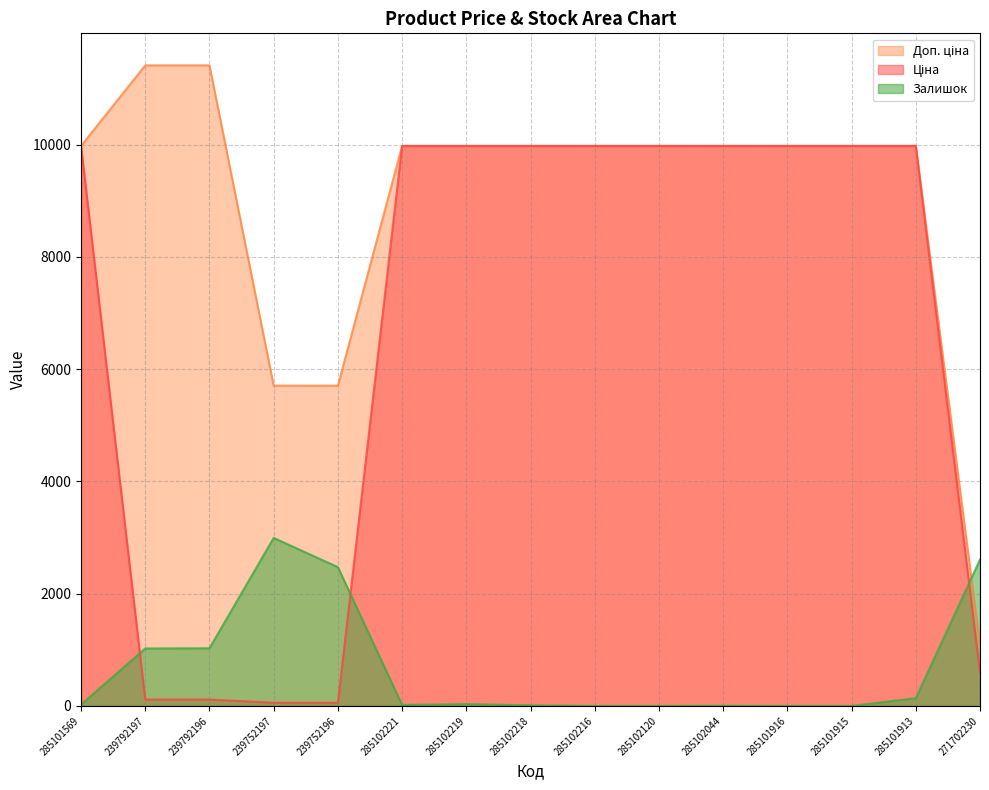

The Ціна series shows 81.6 at 239752197. True or false?

False